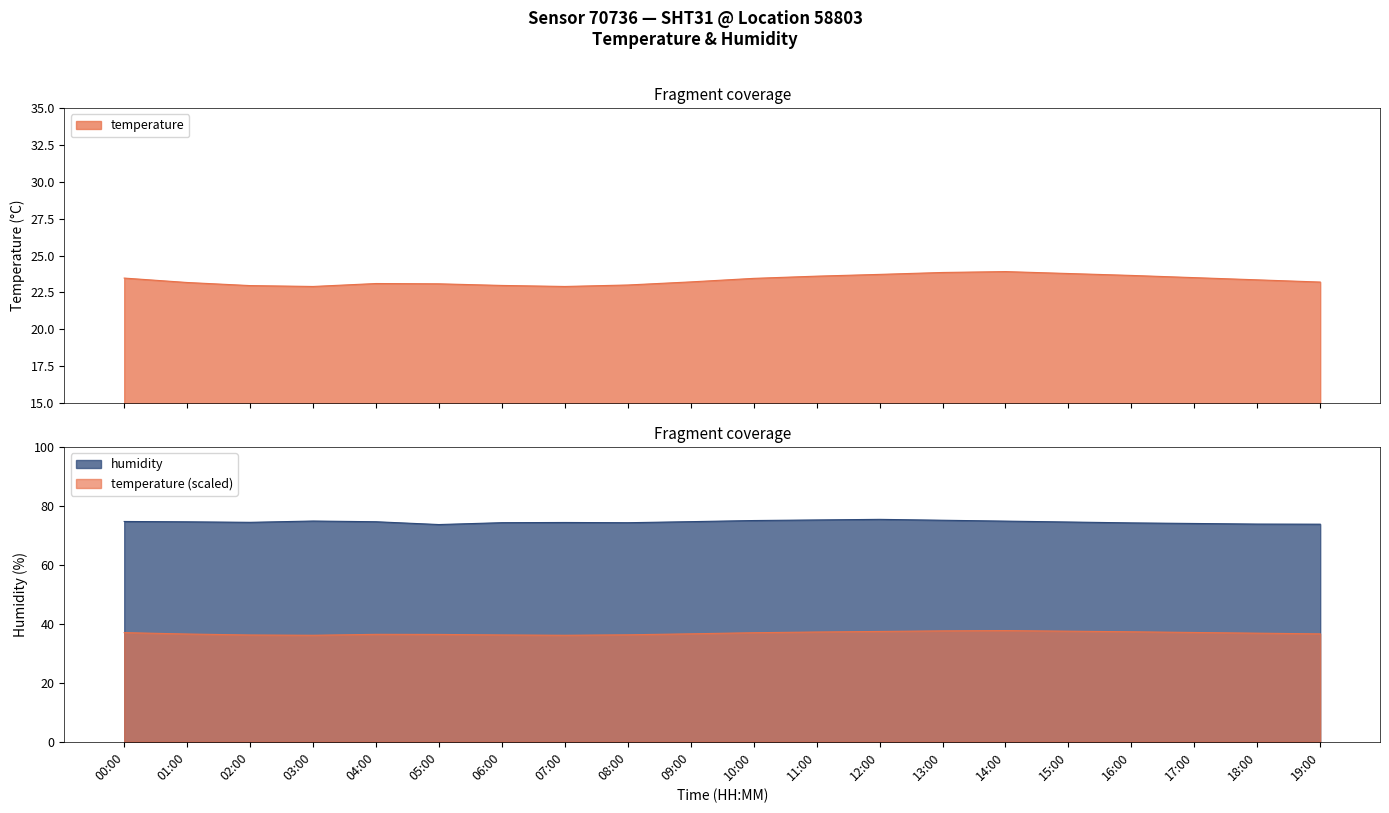

What is the average value of the humidity series?

74.6